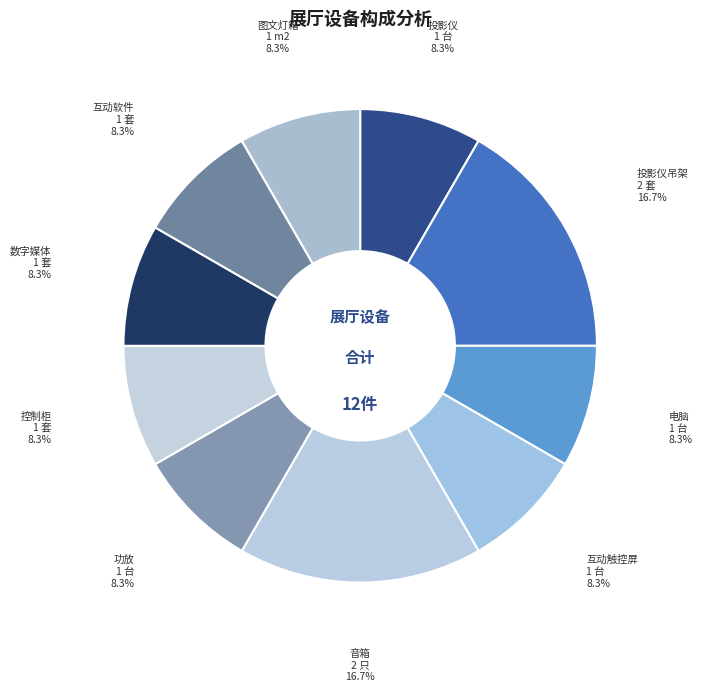

How many segments does this pie chart have?

10